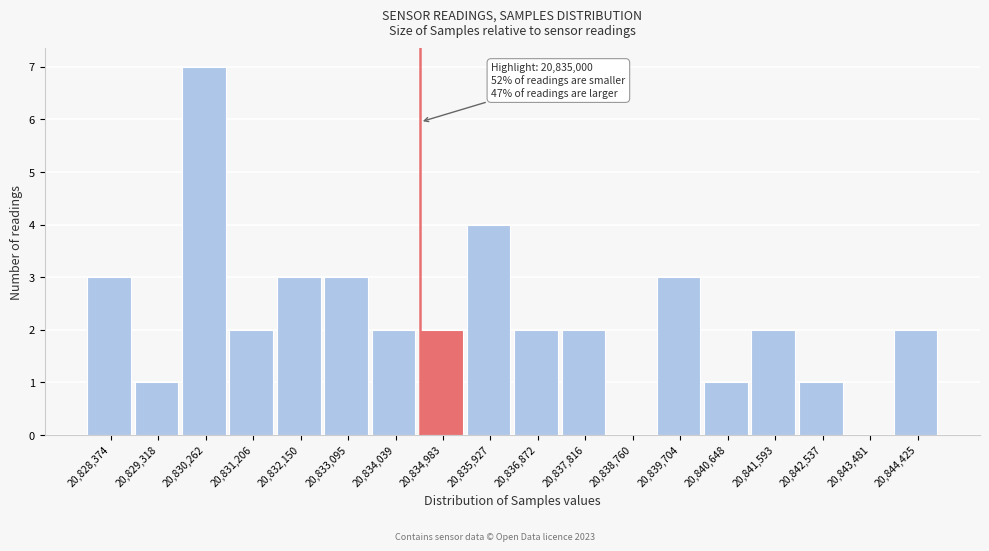

Reading right to left, extract all data points from this chart.

20,844,425=2	20,843,481=0	20,842,537=1	20,841,593=2	20,840,648=1	20,839,704=3	20,838,760=0	20,837,816=2	20,836,872=2	20,835,927=4	20,834,983=2	20,834,039=2	20,833,095=3	20,832,150=3	20,831,206=2	20,830,262=7	20,829,318=1	20,828,374=3